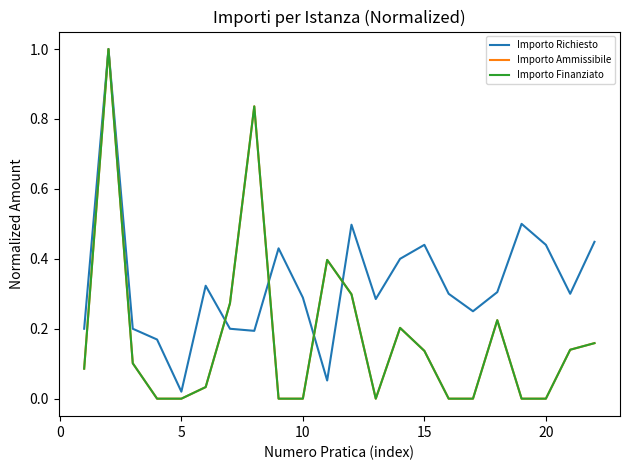

Does the chart display data point markers on the line(s)?

No